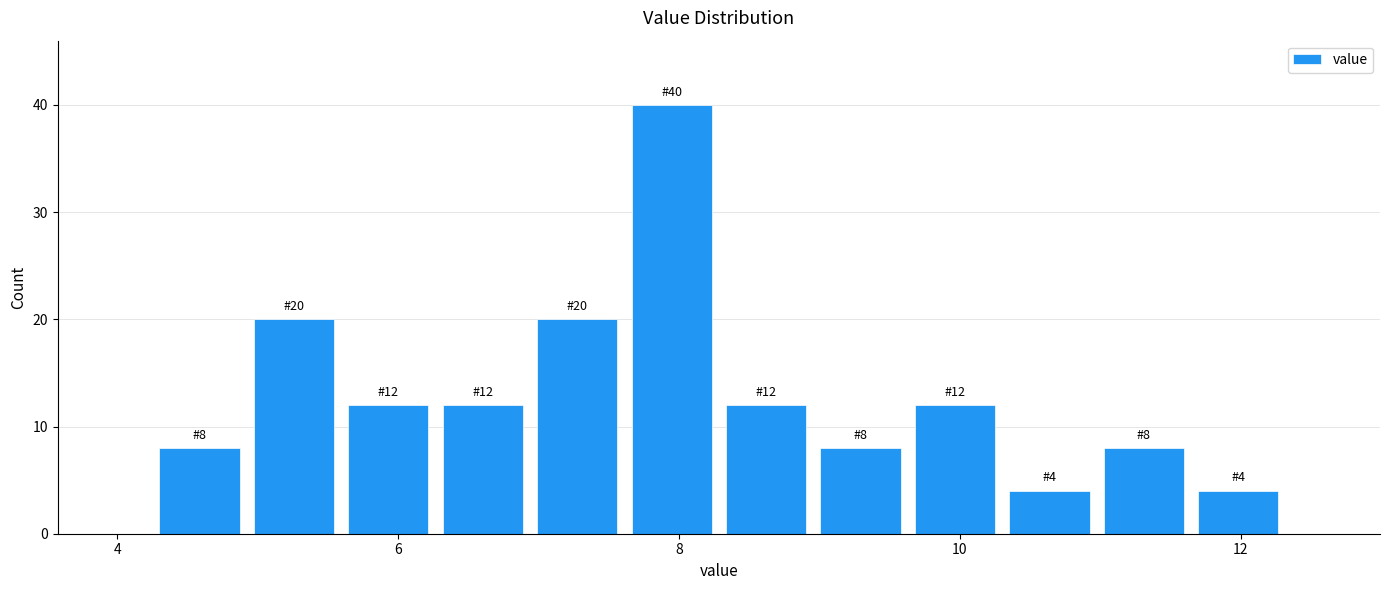

Around what value on the x-axis is the tallest bar? Give the approximate position of its centre, as read against the axis.

8.0